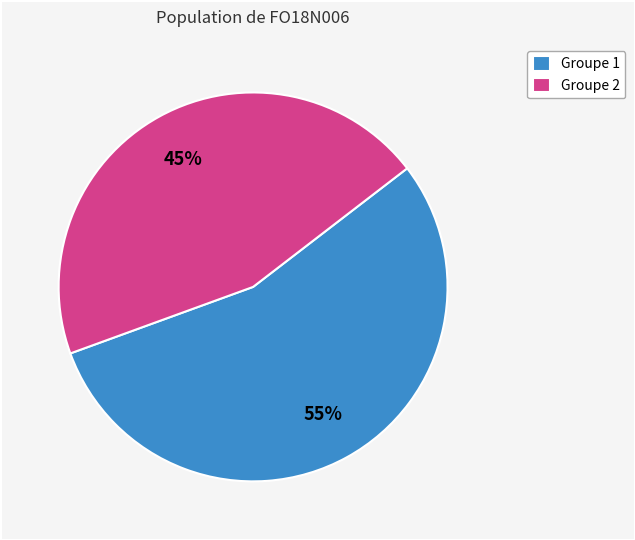

Which category has the biggest portion of the pie?

Groupe 1